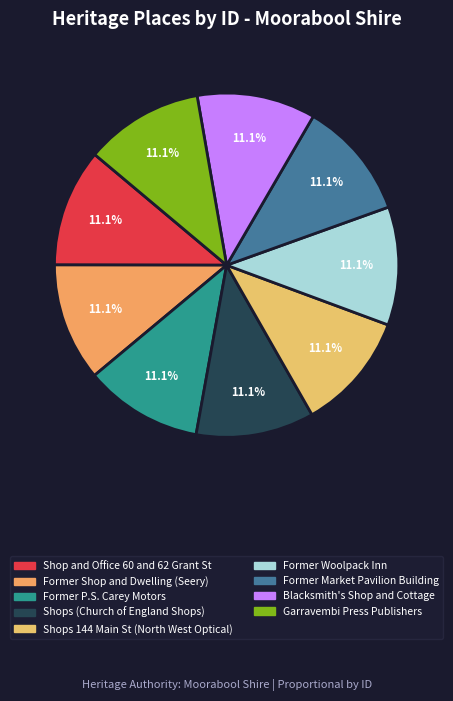

Combined, do Shops (Church of England Shops) and Former Market Pavilion Building account for over 50%?

No